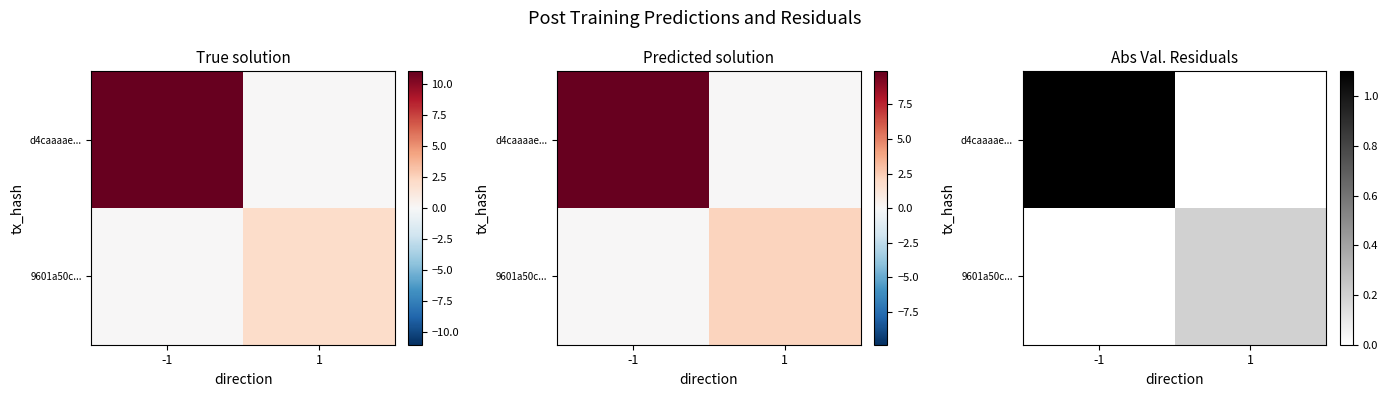

The d4caaaae... series shows 0.0 at 1. True or false?

True